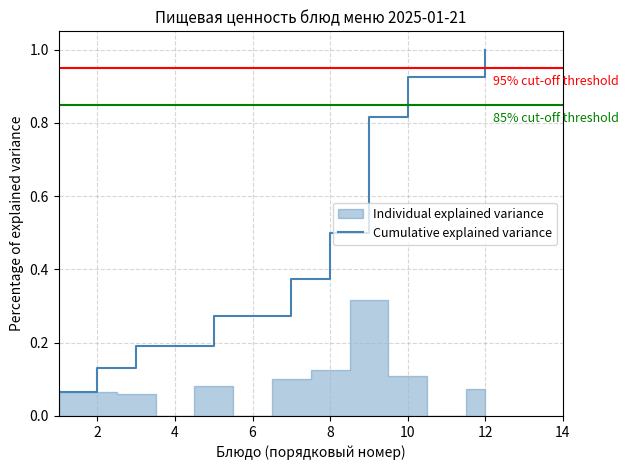

The value of Cumulative explained variance at 2 is 0.2. True or false?

False